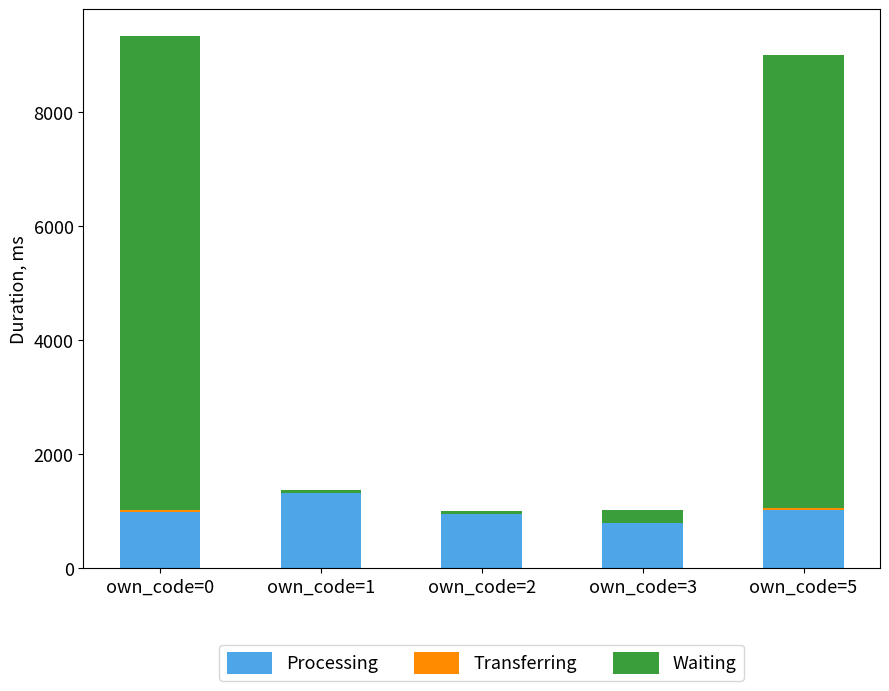

Which category has the highest value in the Processing series?

own_code=1